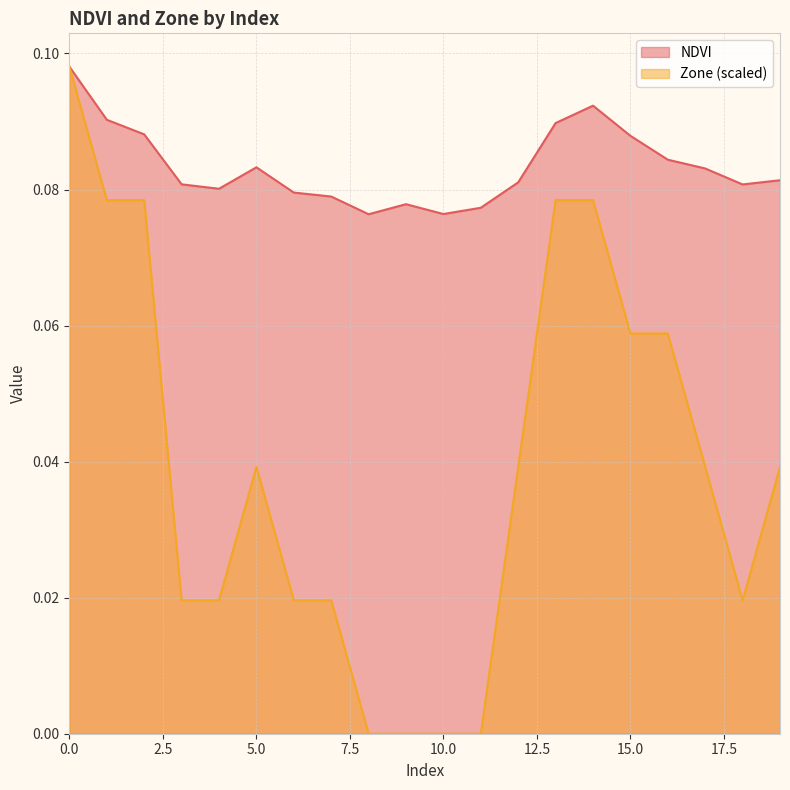

How many lines are shown in the chart?

2